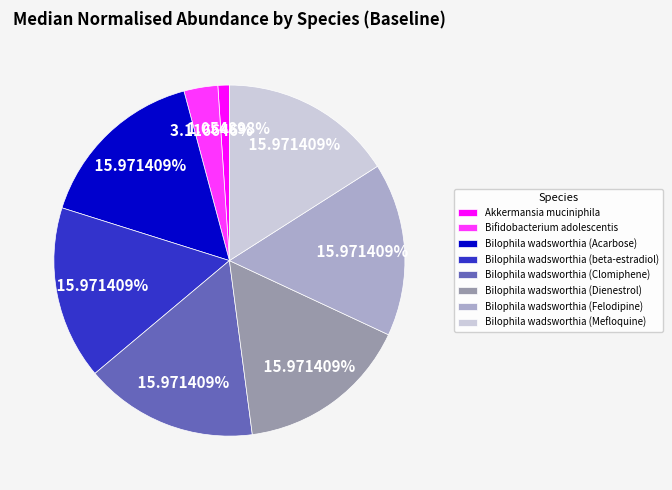

To the nearest percent, what portion does Bilophila wadsworthia (Felodipine) represent?

16%